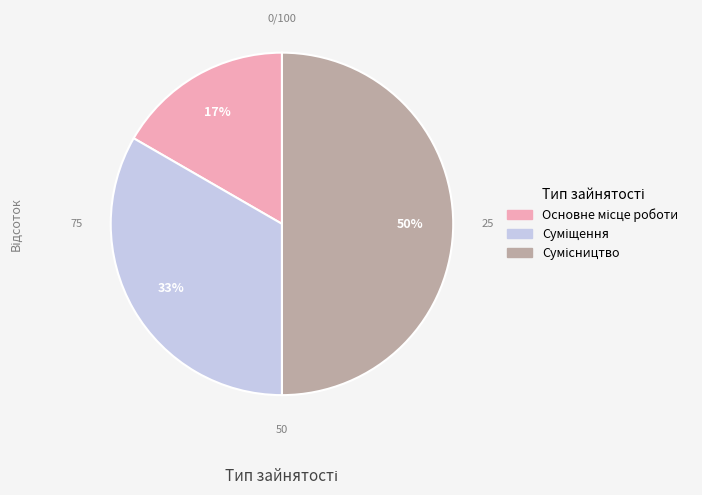

To the nearest percent, what is the difference between the largest and smallest slice percentages?

33%